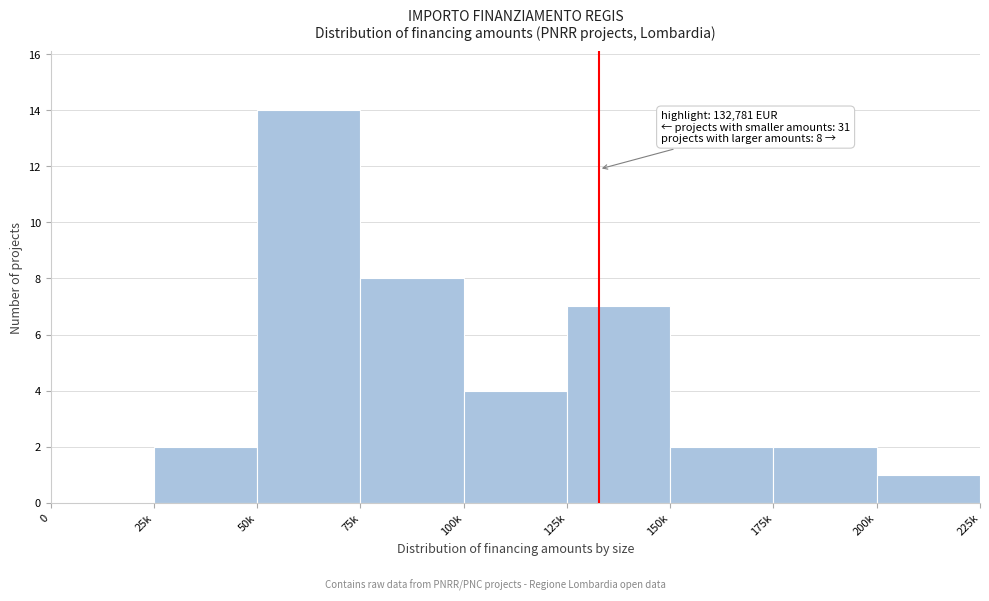

Reading left to right, extract all data points from this chart.

0=0	25k=2	50k=14	75k=8	100k=4	125k=7	150k=2	175k=2	200k=1